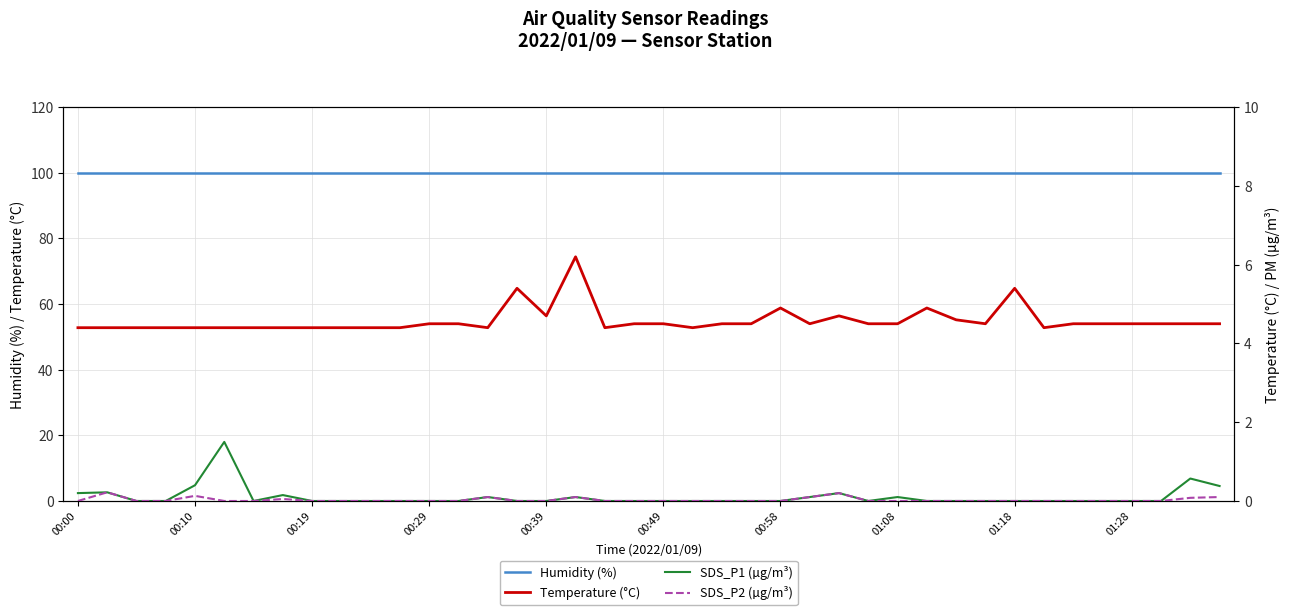

True or false: SDS_P2 (µg/m³) and Humidity (%) cross at least once.

False